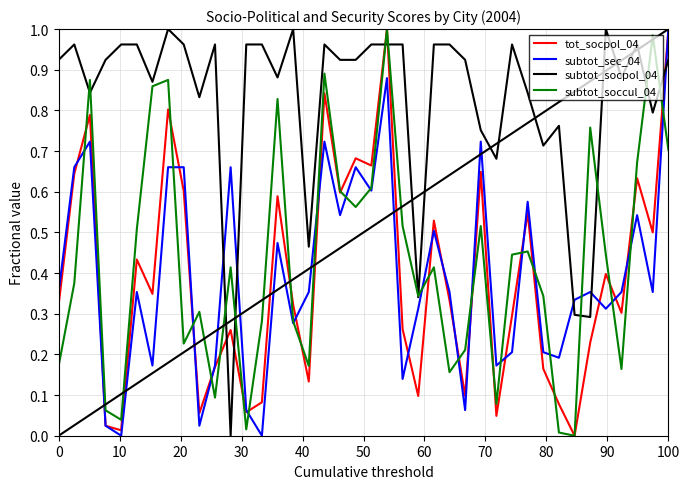

Which series has the largest total across all categories?

subtot_socpol_04